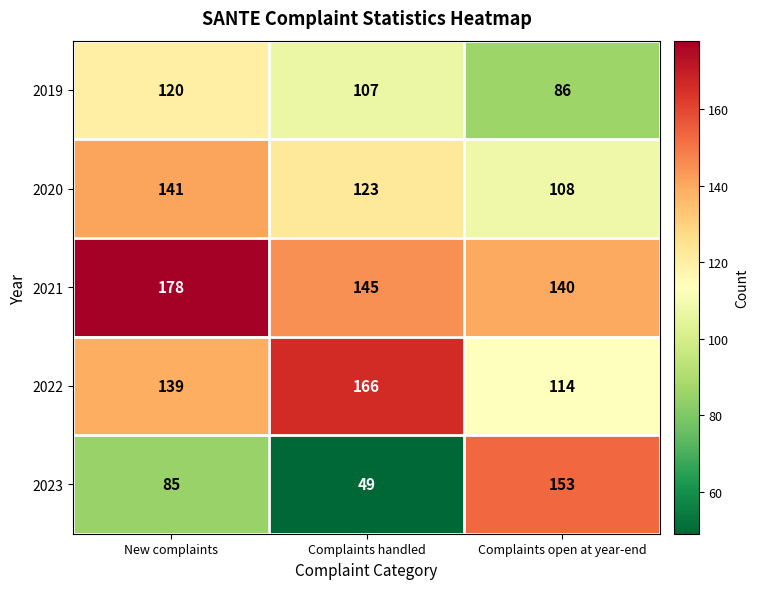

Rank the series by their maximum value, from highest to lowest.

2021, 2022, 2023, 2020, 2019